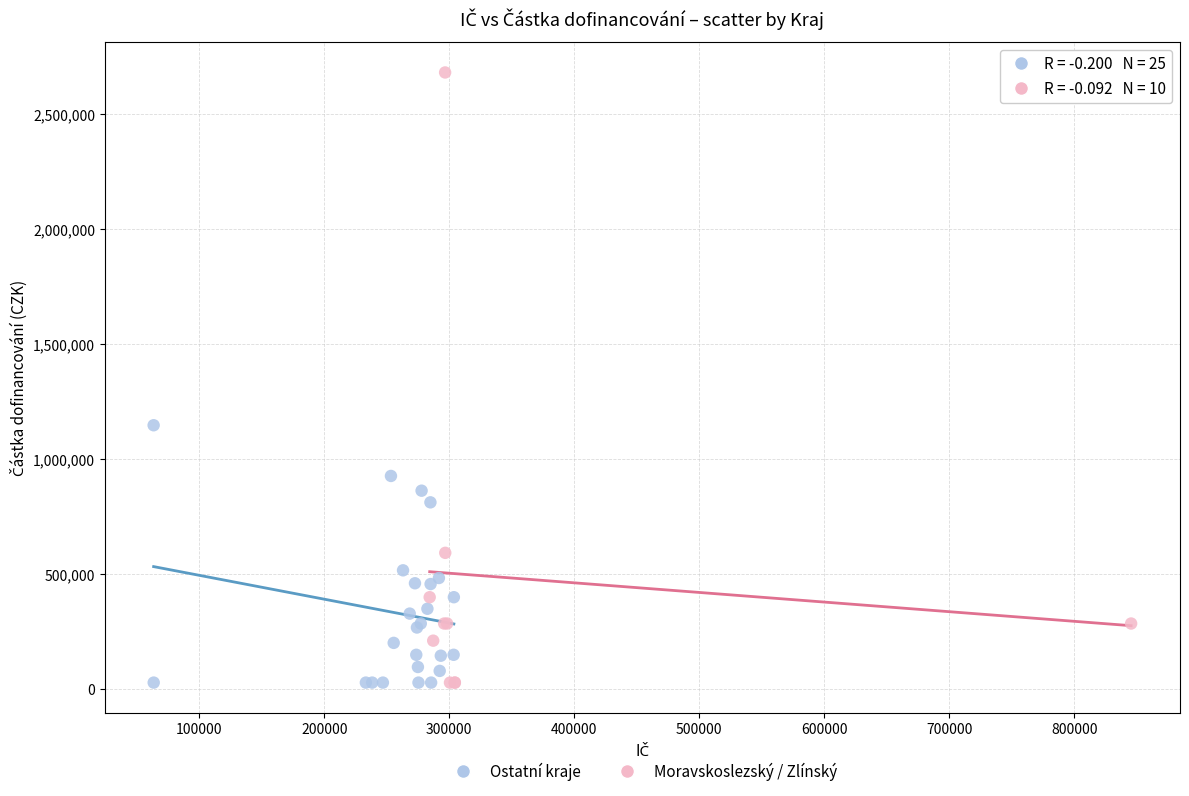

What are all the series names shown in the legend?

Ostatní kraje, Moravskoslezský / Zlínský